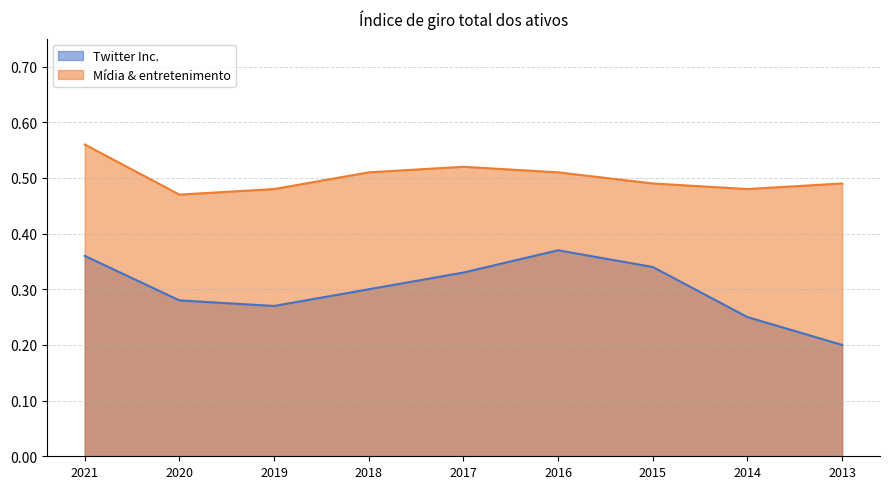

Which series has the largest total across all categories?

Mídia & entretenimento